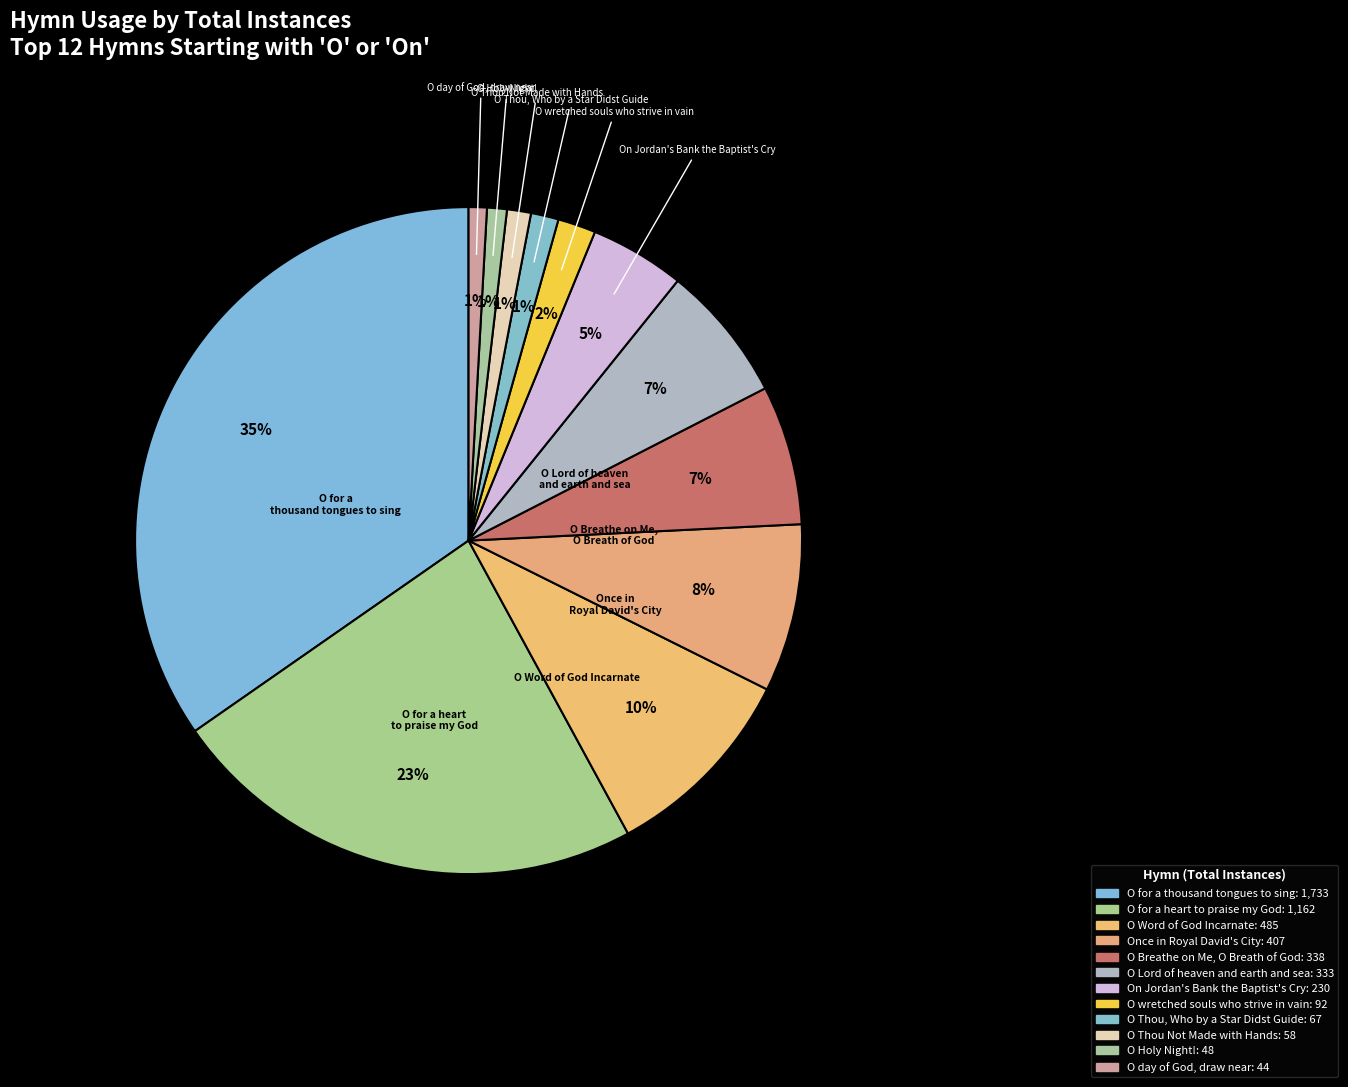

How many segments does this pie chart have?

12